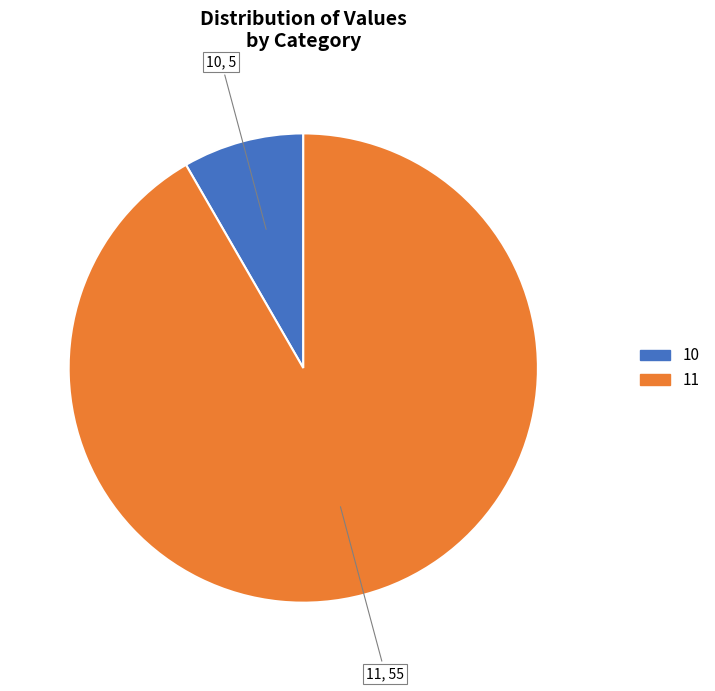

Rank the categories by value from highest to lowest.

11, 10